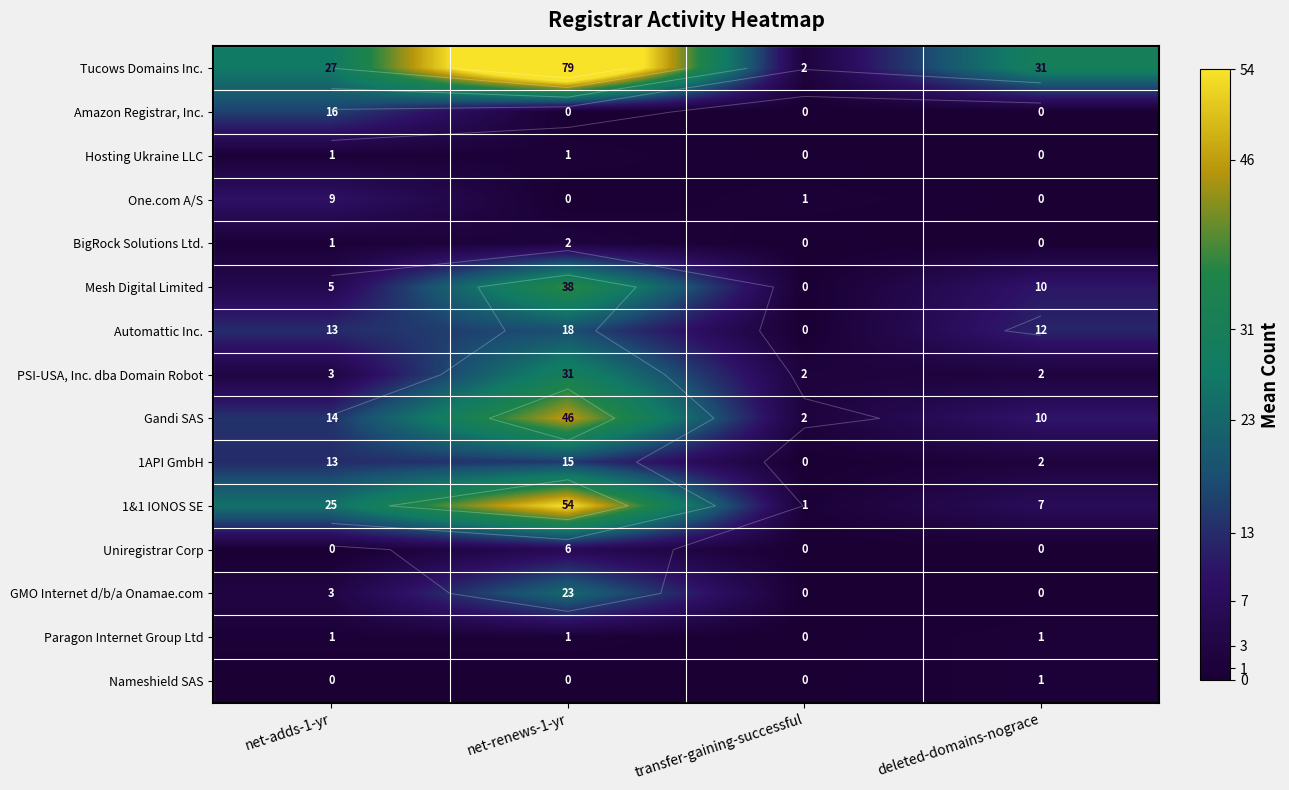

How many values in the PSI-USA, Inc. dba Domain Robot series are below 3?

2